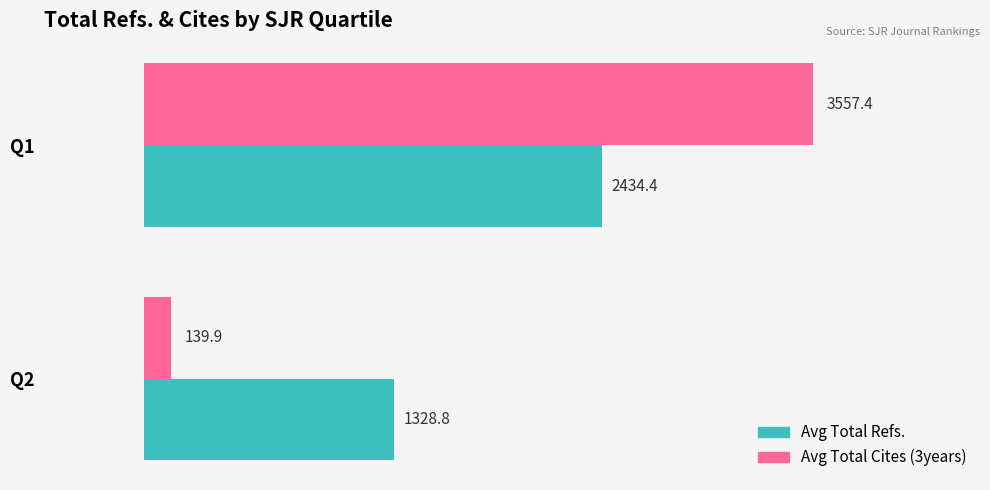

Which series has the largest total across all categories?

Avg Total Refs.